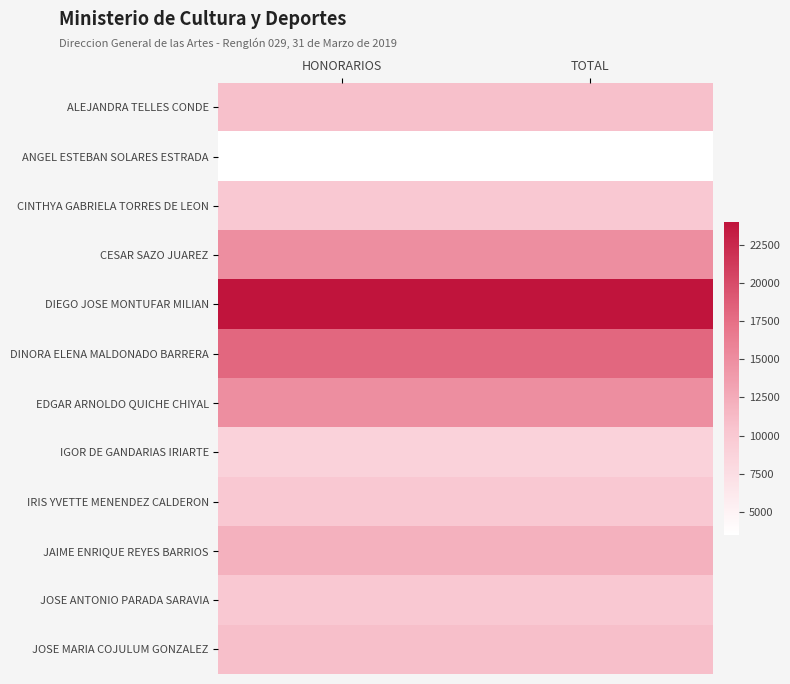

Reading left to right, extract all data points from this chart.

ALEJANDRA TELLES CONDE: HONORARIOS=10800	TOTAL=10800
ANGEL ESTEBAN SOLARES ESTRADA: HONORARIOS=3500	TOTAL=3500
CINTHYA GABRIELA TORRES DE LEON: HONORARIOS=10000	TOTAL=10000
CESAR SAZO JUAREZ: HONORARIOS=15000	TOTAL=15000
DIEGO JOSE MONTUFAR MILIAN: HONORARIOS=24000	TOTAL=24000
DINORA ELENA MALDONADO BARRERA: HONORARIOS=18000	TOTAL=18000
EDGAR ARNOLDO QUICHE CHIYAL: HONORARIOS=15000	TOTAL=15000
IGOR DE GANDARIAS IRIARTE: HONORARIOS=8800	TOTAL=8800
IRIS YVETTE MENENDEZ CALDERON: HONORARIOS=10000	TOTAL=10000
JAIME ENRIQUE REYES BARRIOS: HONORARIOS=12000	TOTAL=12000
JOSE ANTONIO PARADA SARAVIA: HONORARIOS=10000	TOTAL=10000
JOSE MARIA COJULUM GONZALEZ: HONORARIOS=10880	TOTAL=10880